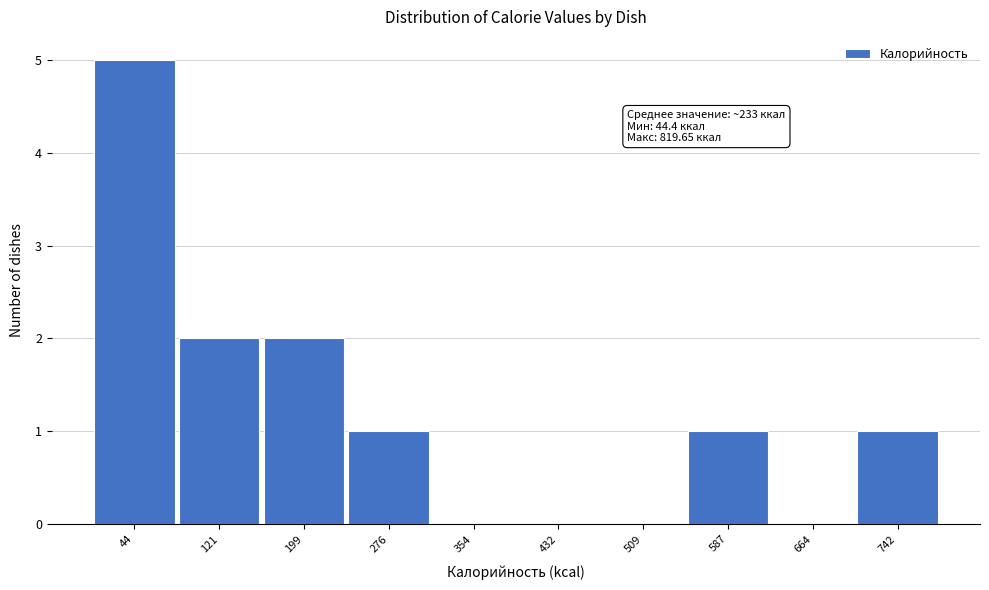

Reading right to left, what are all the values shown in this chart?

742=1	664=0	587=1	509=0	432=0	354=0	276=1	199=2	121=2	44=5